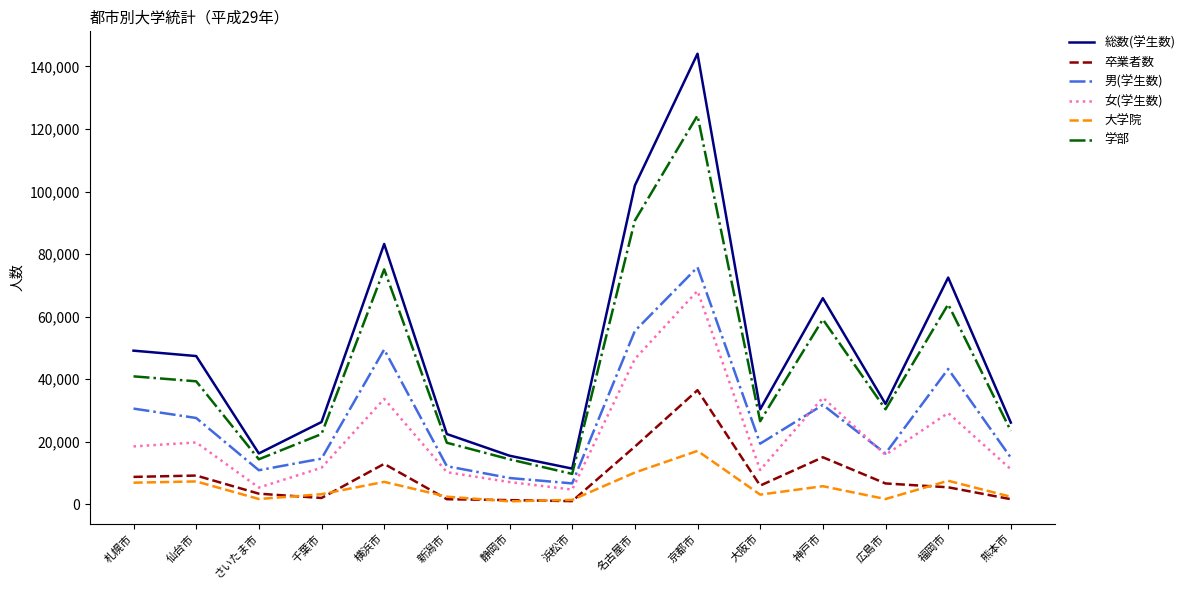

Which label corresponds to the largest value in the chart?

京都市